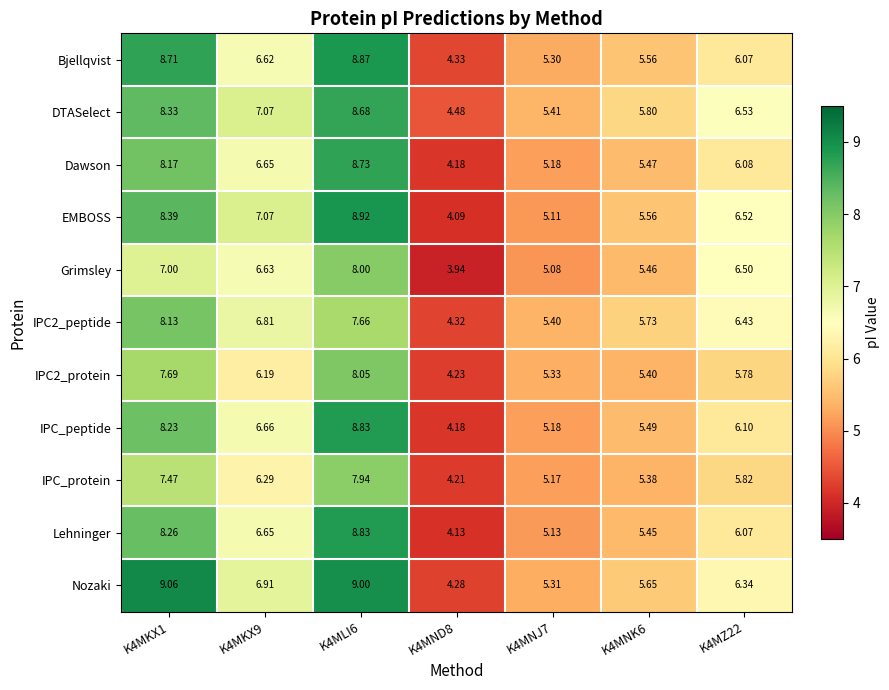

Between K4MKX1 and K4MZ22, which series saw the biggest shift?

Nozaki